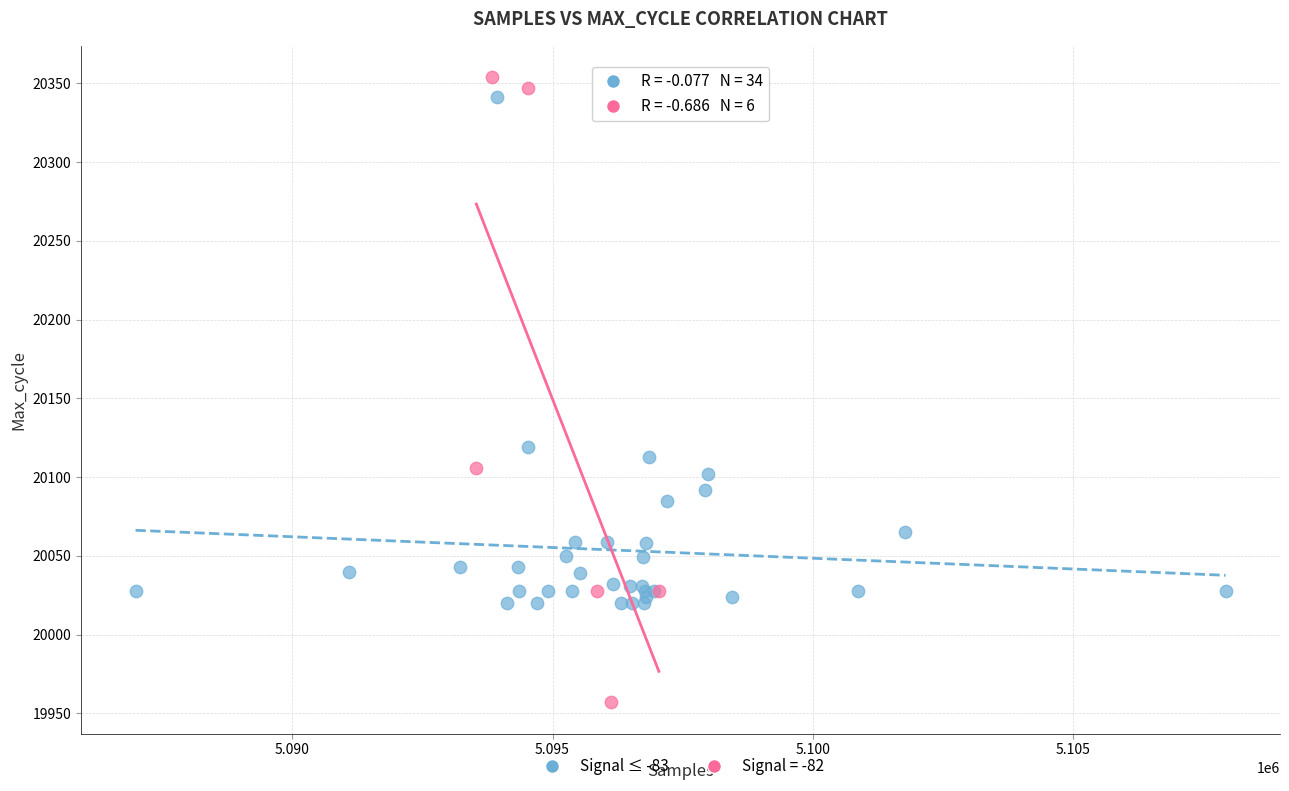

Which series reaches the minimum Y coordinate?

Signal = -82